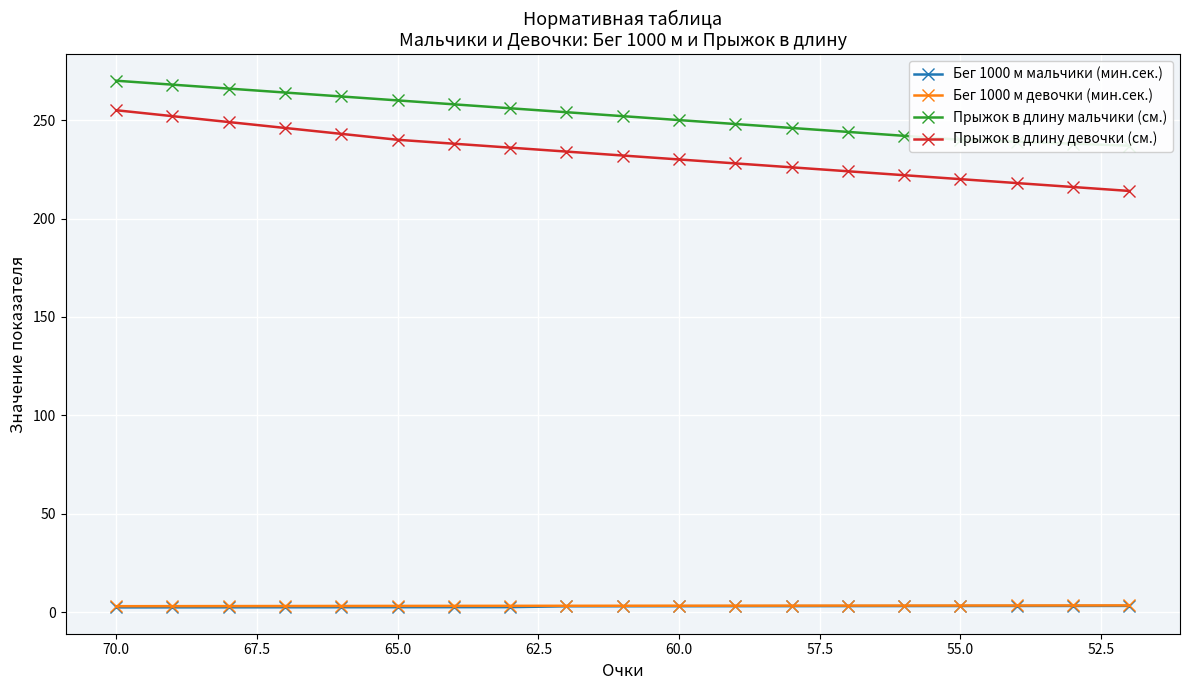

Which series has the largest total across all categories?

Прыжок в длину мальчики (см.)